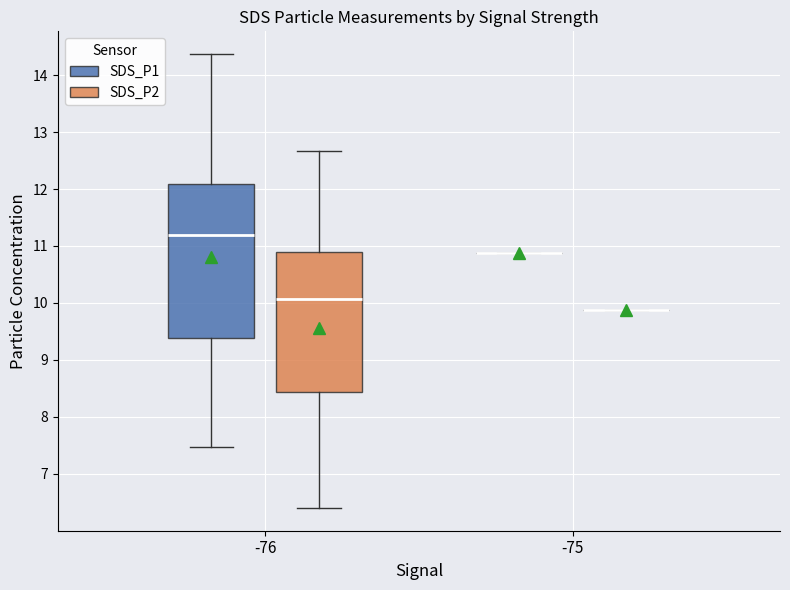

Which box is the tallest, from its lower edge to its upper edge?

-76 (SDS_P1)